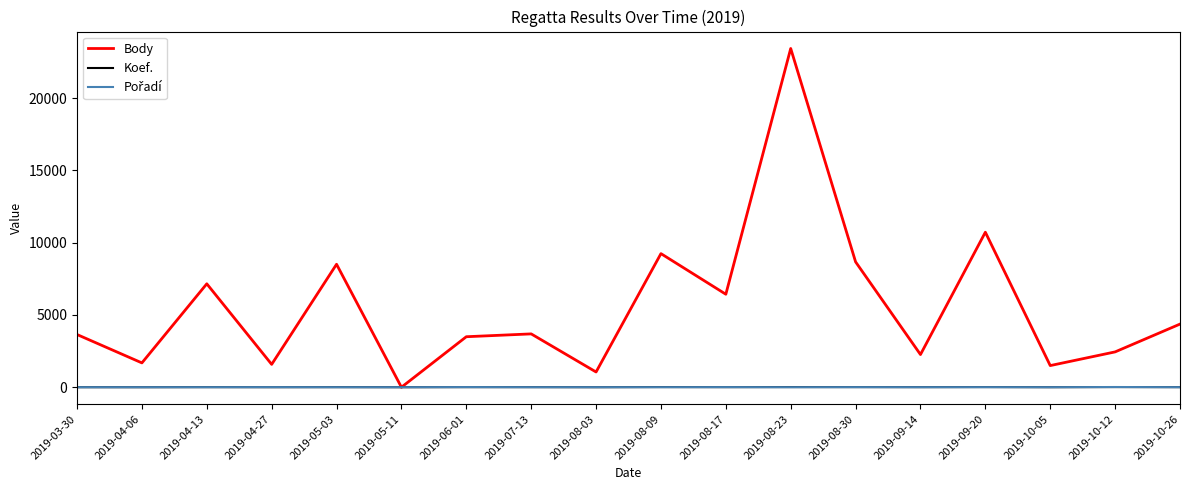

Where is Body nearest to the value 11713?

2019-09-20